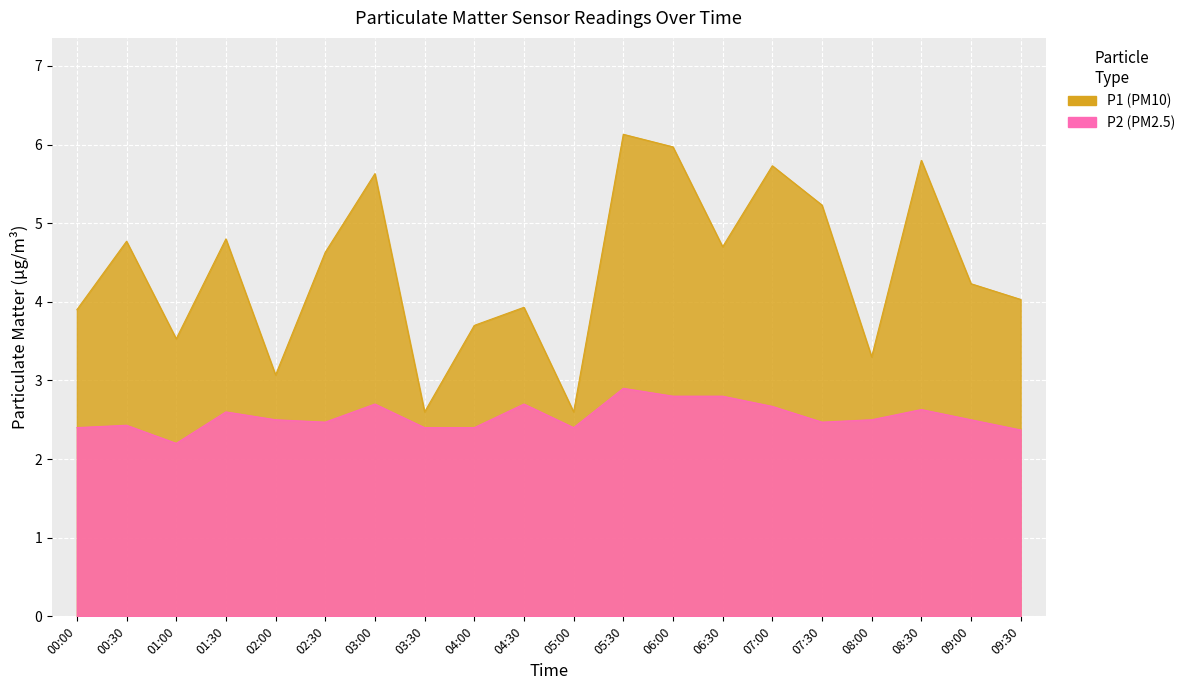

At which label does P1 reach its minimum?

03:30